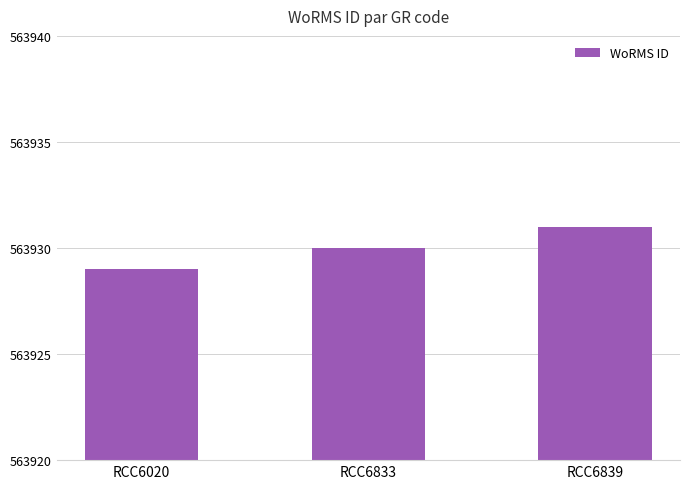

Rank the categories by value from lowest to highest.

RCC6020, RCC6833, RCC6839